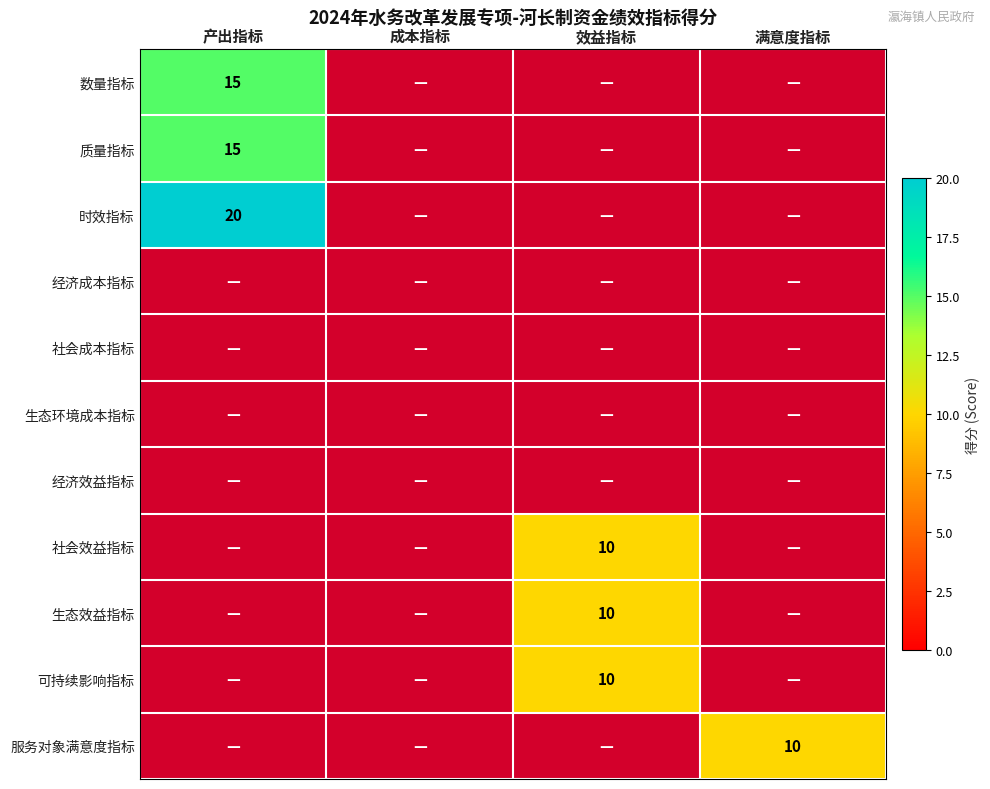

Count the 质量指标 values in the range 0 to 15.

4